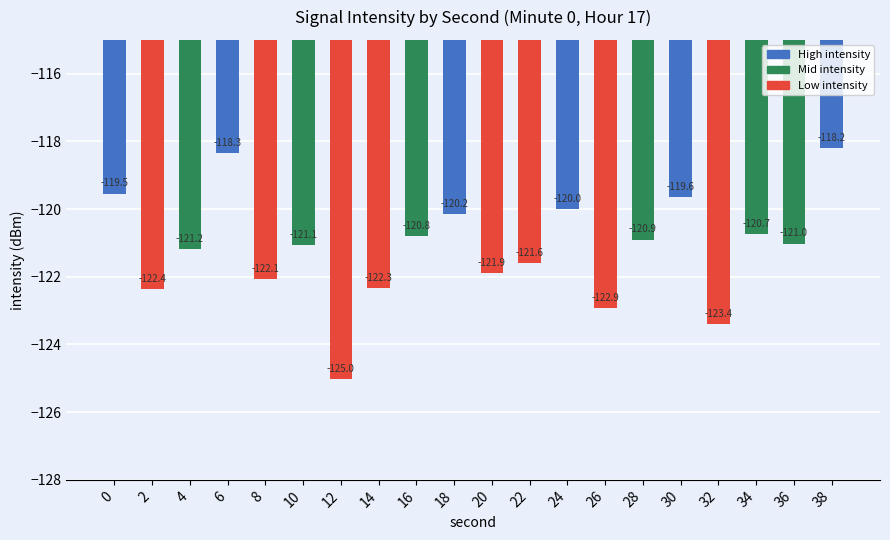

What is the sum of all values?

-2423.1